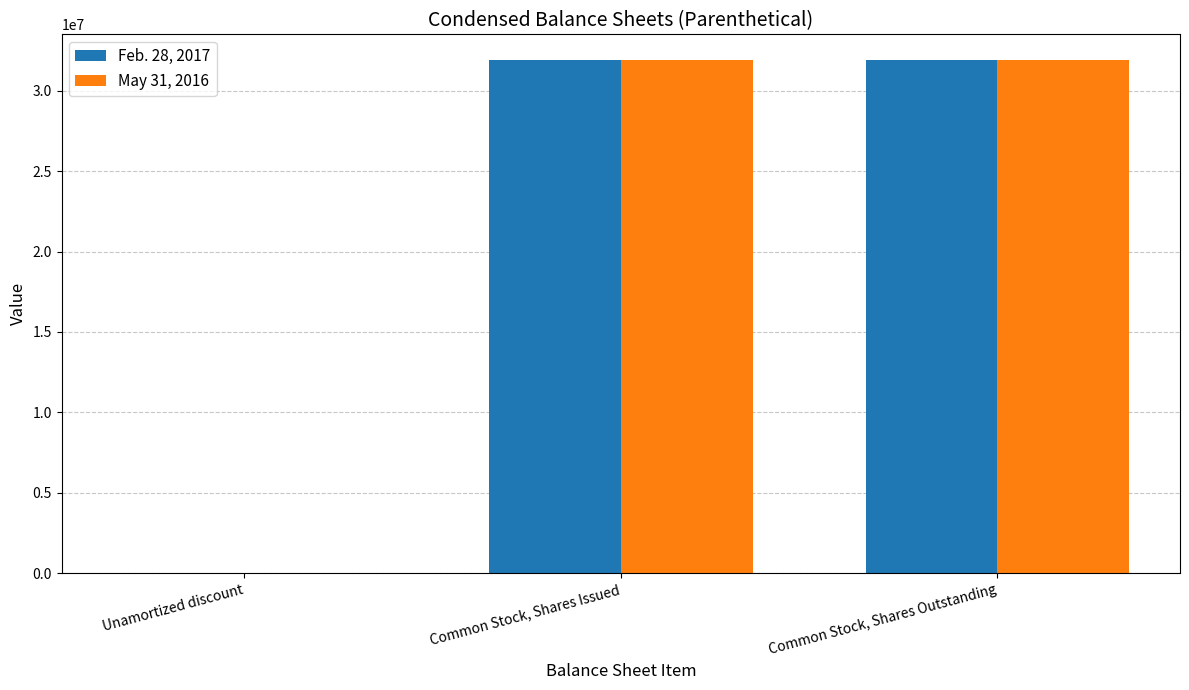

How many data points does each series have?

3